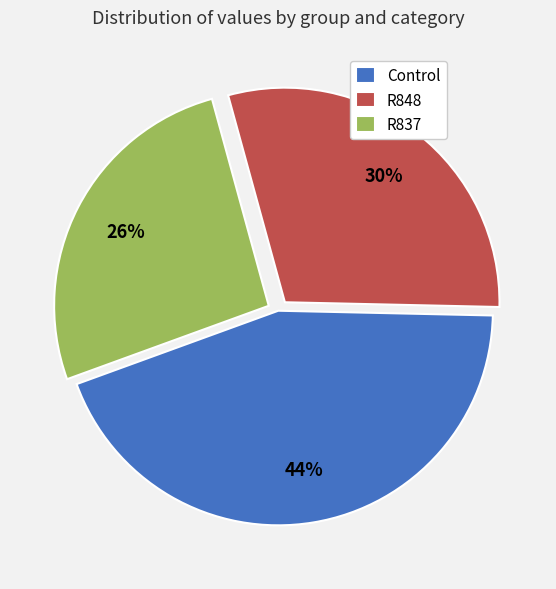

Is the sum of R848 and Control greater than half?

Yes